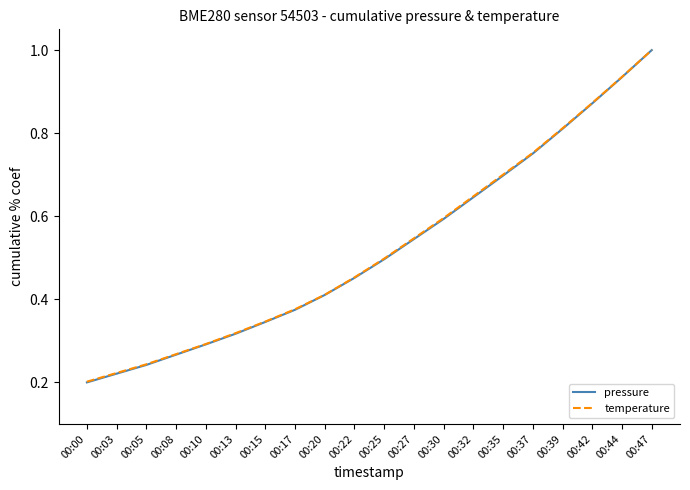

Which category has the lowest value across all series?

00:00